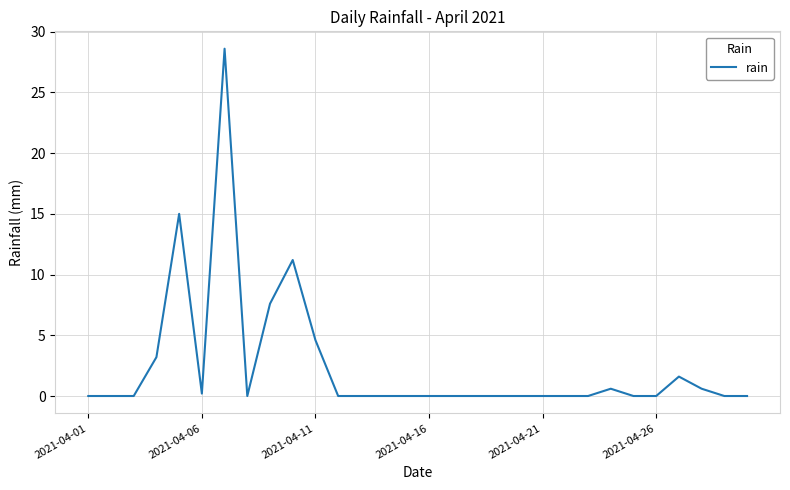

What is the maximum value shown in the chart?

28.6